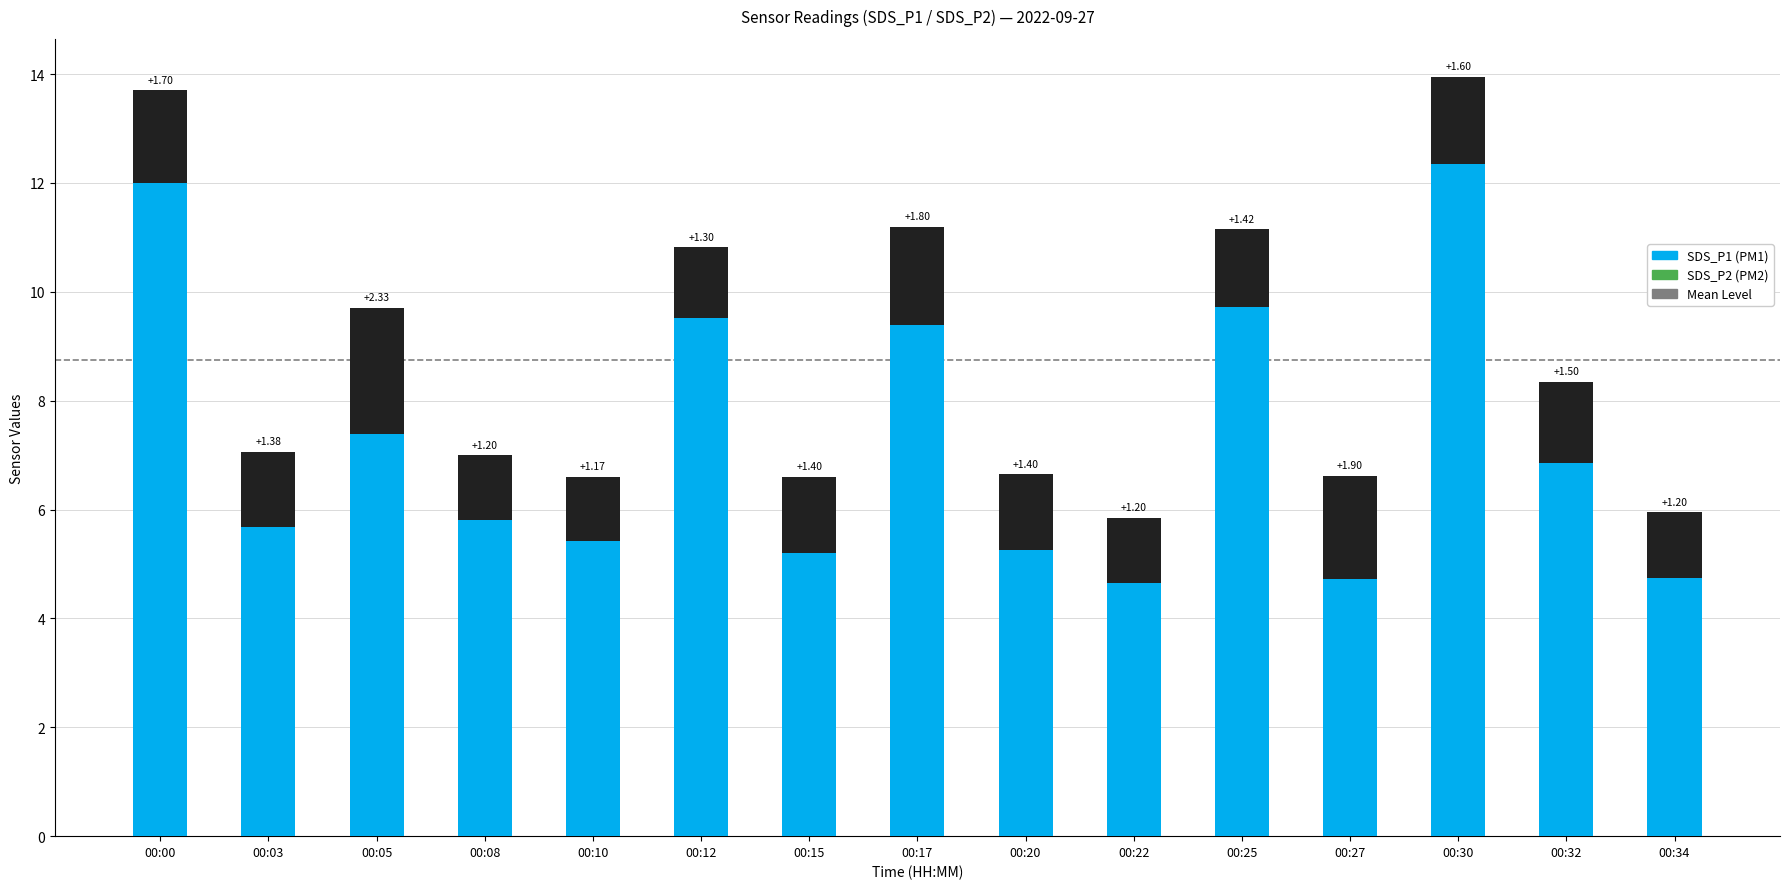

What is the total value across all series at 00:10?

6.6